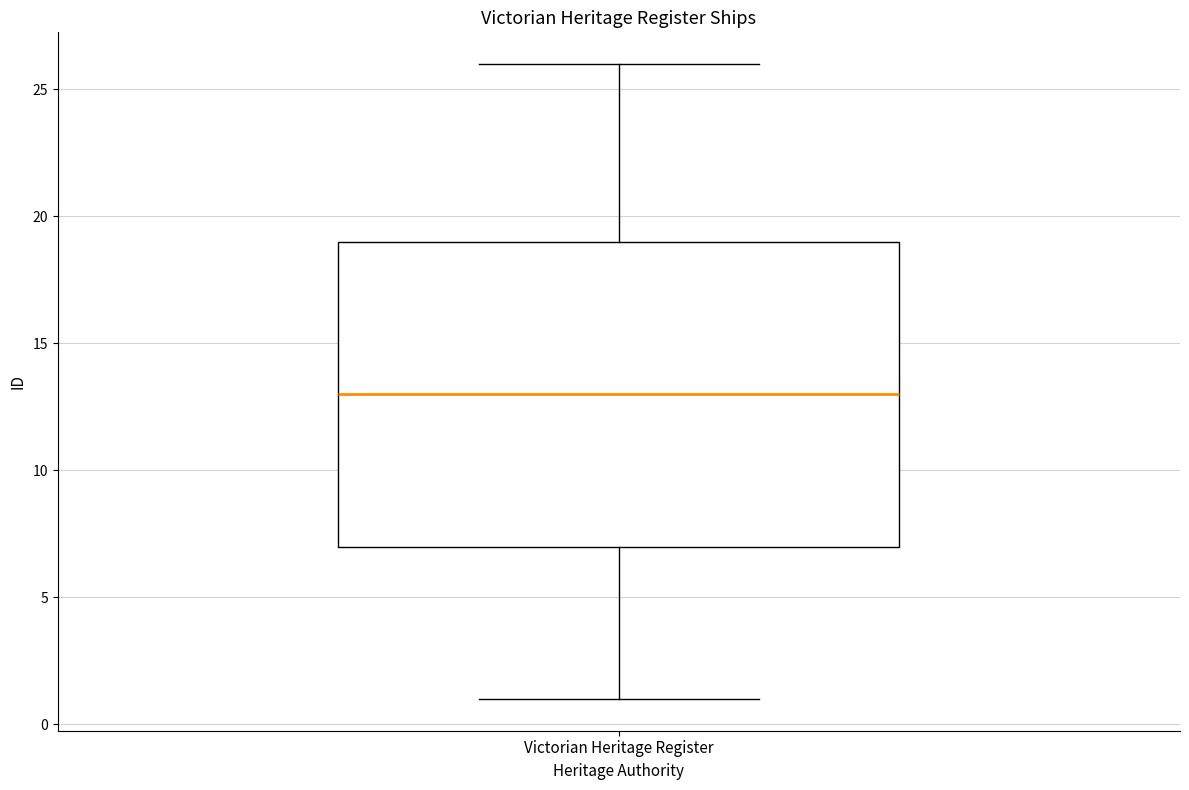

Transcribe this box plot: give where the median line is, the range the box spans, and where the two whiskers end, as read against the y-axis. The values are not printed on the chart, so give them approximately, as read against the axis.

median 13, box 7 to 19, whiskers 1 to 26